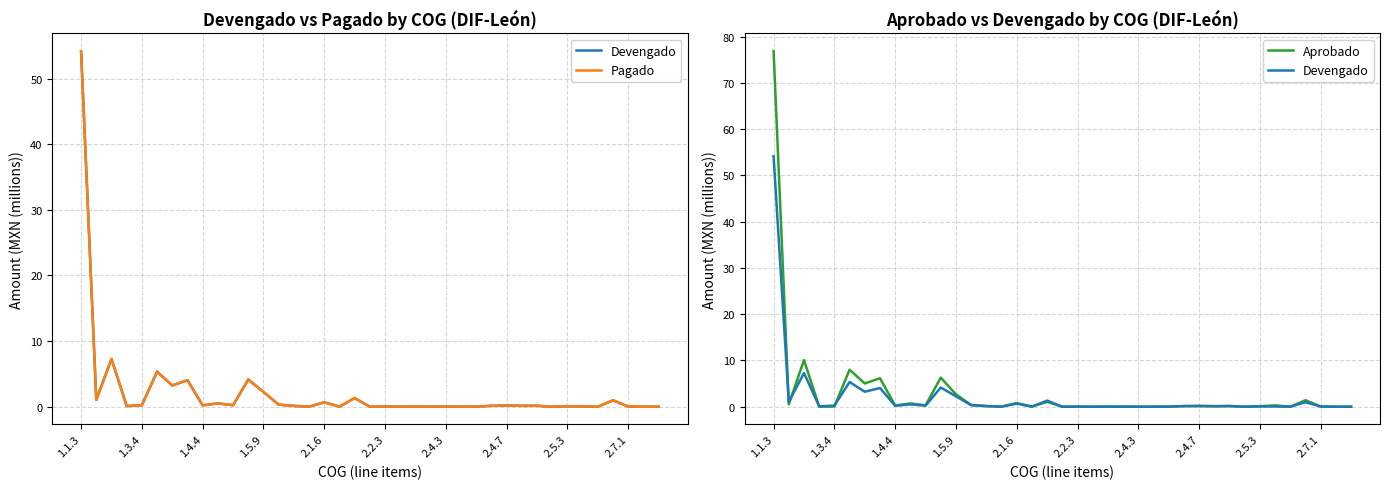

Which series has the largest total across all categories?

Aprobado